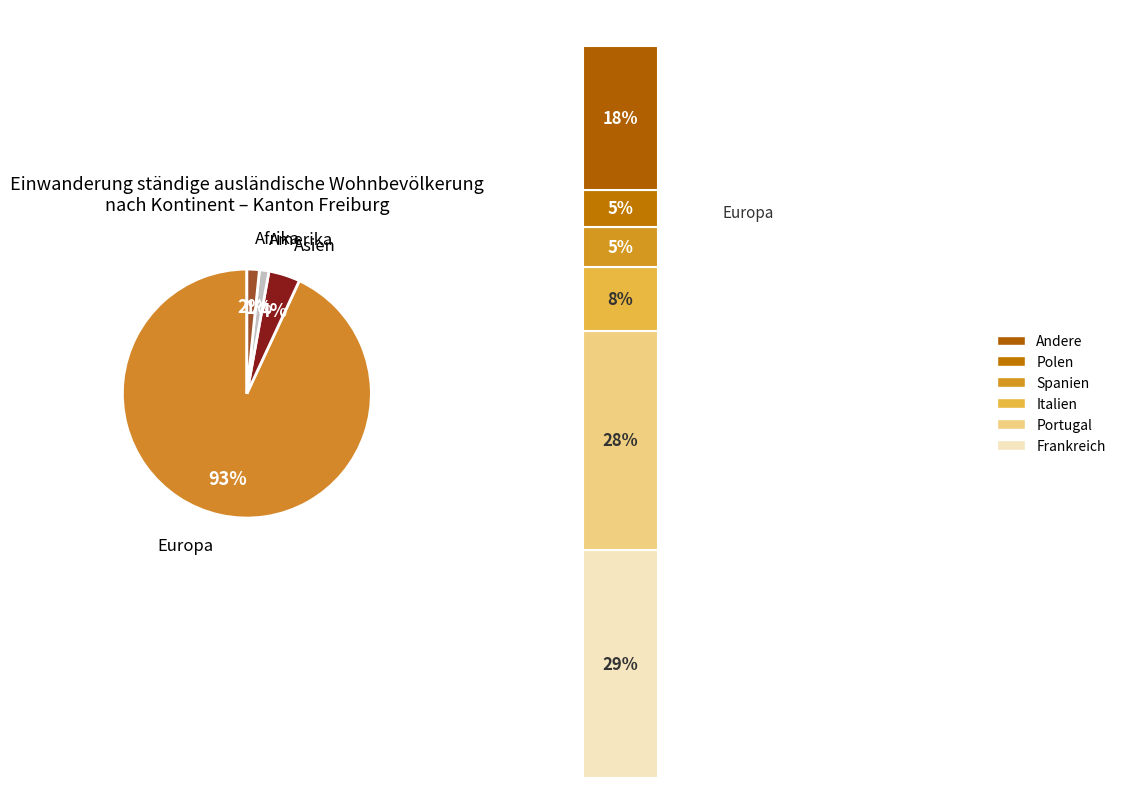

To the nearest percent, what is the difference between the Amerika and Ozeanien slice percentages?

1%